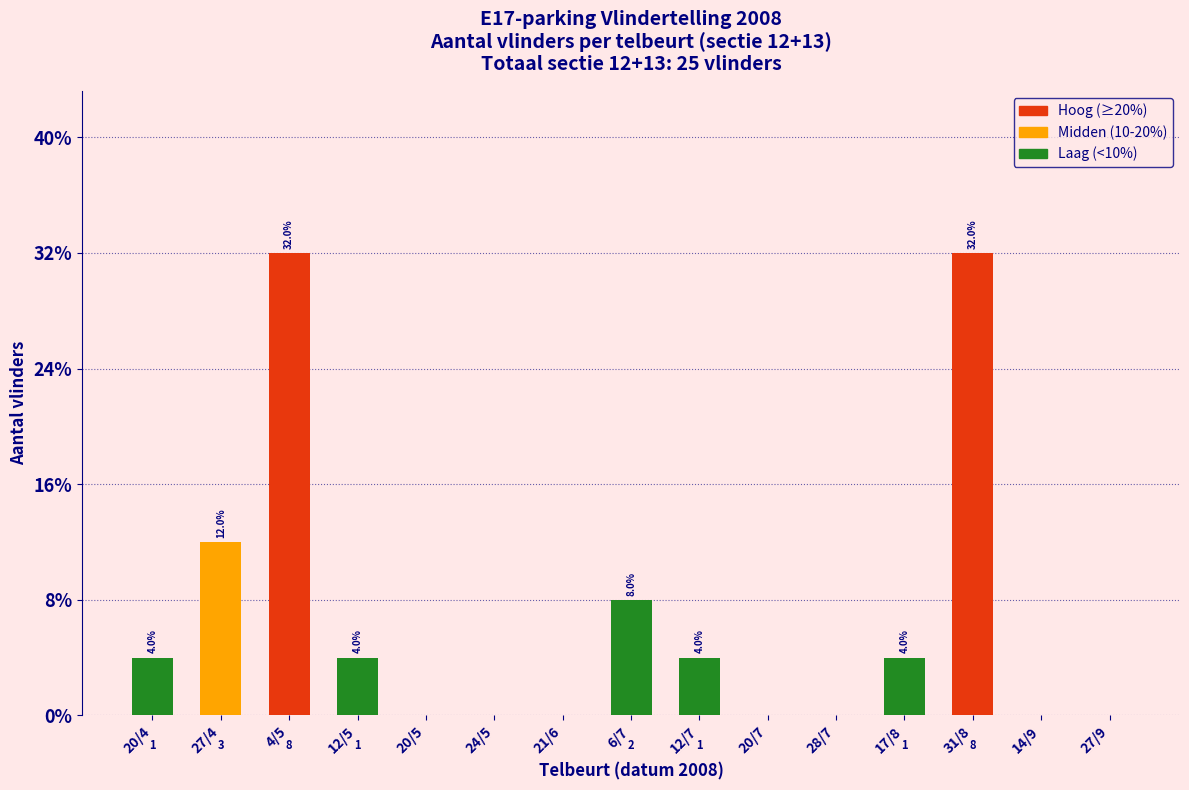

Reading left to right, what are all the values shown in this chart?

20/4=4	27/4=12	4/5=32	12/5=4	20/5=0	24/5=0	21/6=0	6/7=8	12/7=4	20/7=0	28/7=0	17/8=4	31/8=32	14/9=0	27/9=0